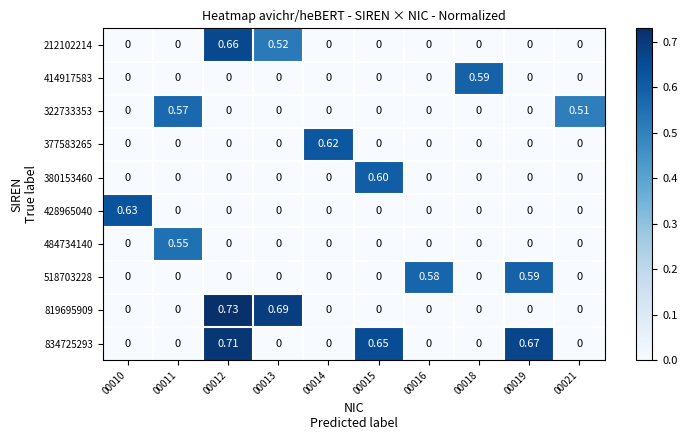

What is the total value across all series at 00015?

1.2